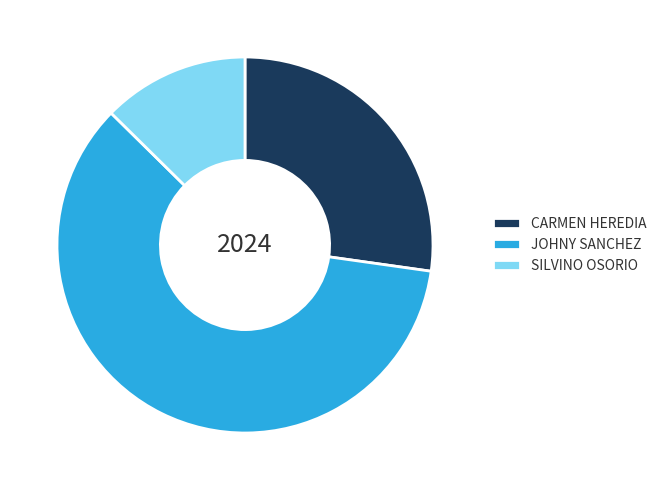

Is there a majority slice in this chart?

Yes